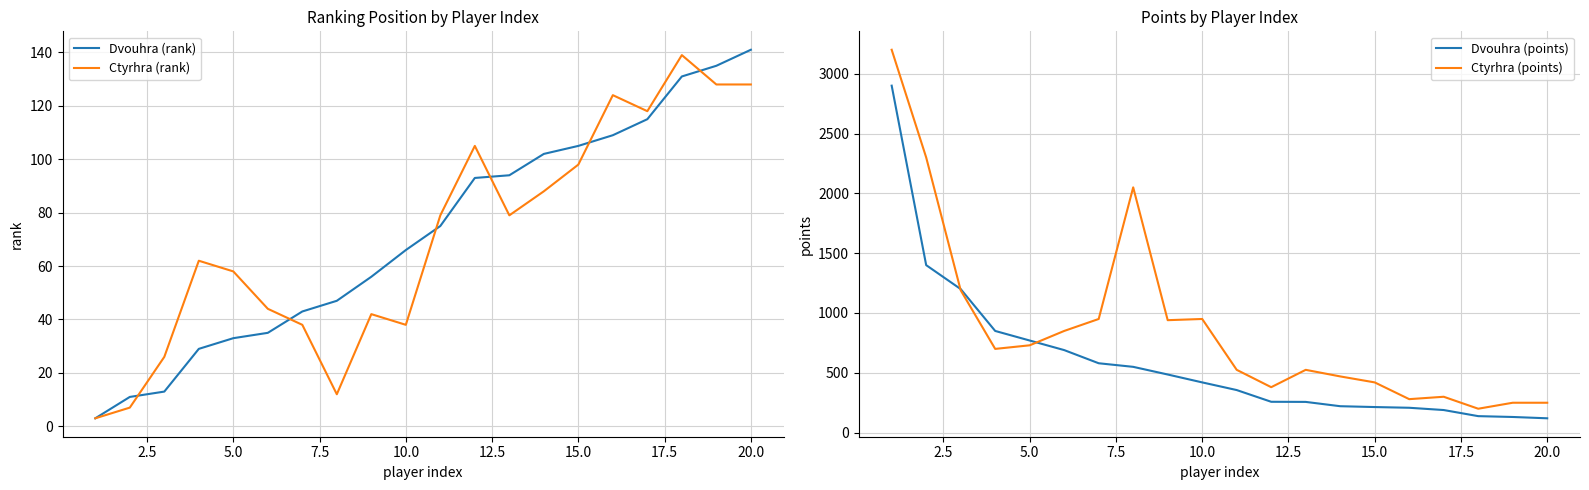

True or false: Ctyrhra (rank) has a value of 58 at 5.0.

True